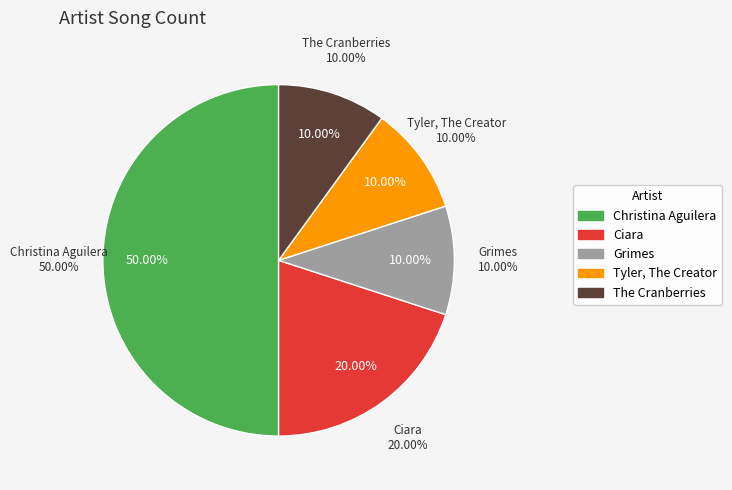

What portion of the pie excludes Tyler, The Creator?

90.0%